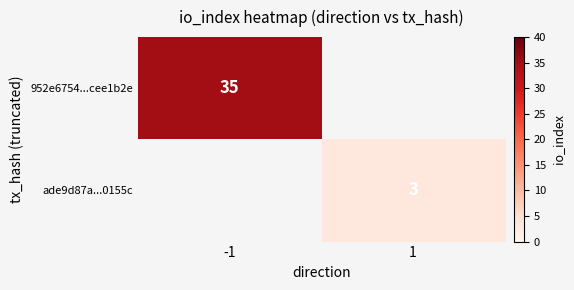

Between 1 and -1, which is larger?

-1